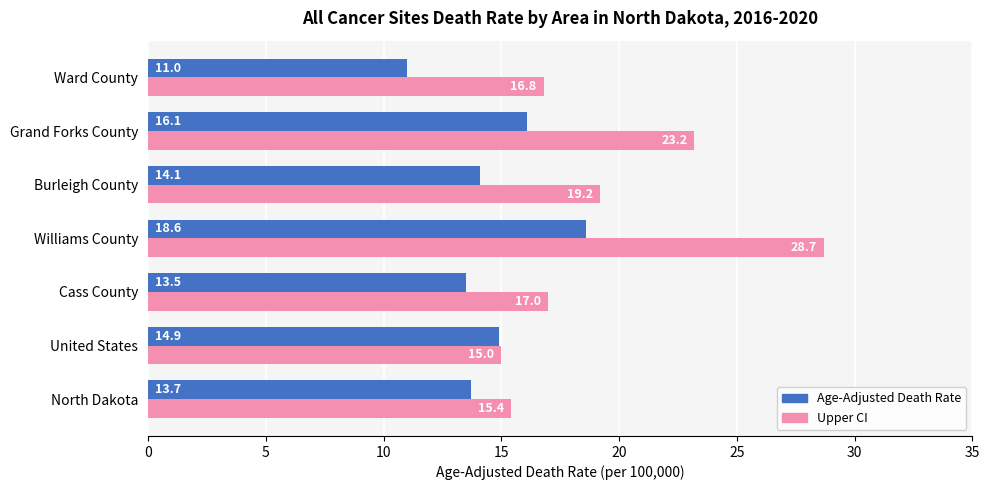

What is the spread (max minus min) of values at Burleigh County?

5.1